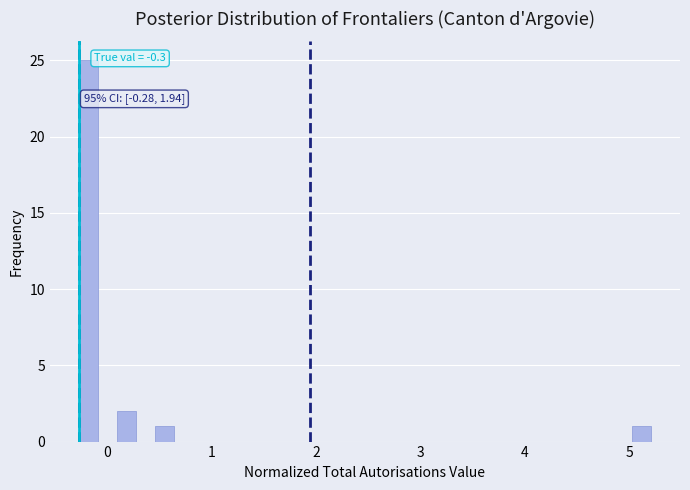

Read against the x-axis, roughly where is the centre of the tallest bar?

-0.2